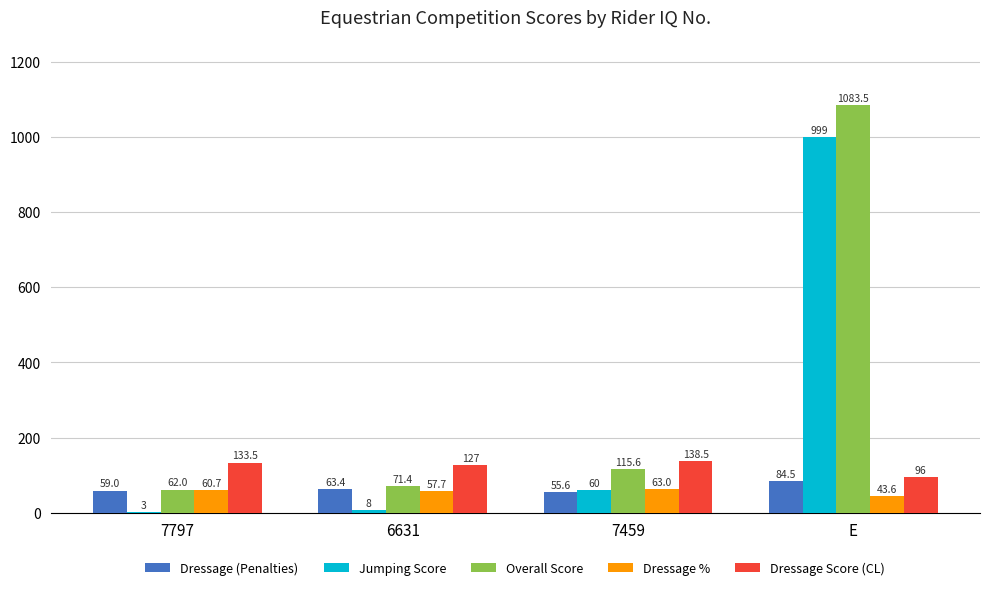

What is the sum of all Dressage (Penalties) values?

262.5